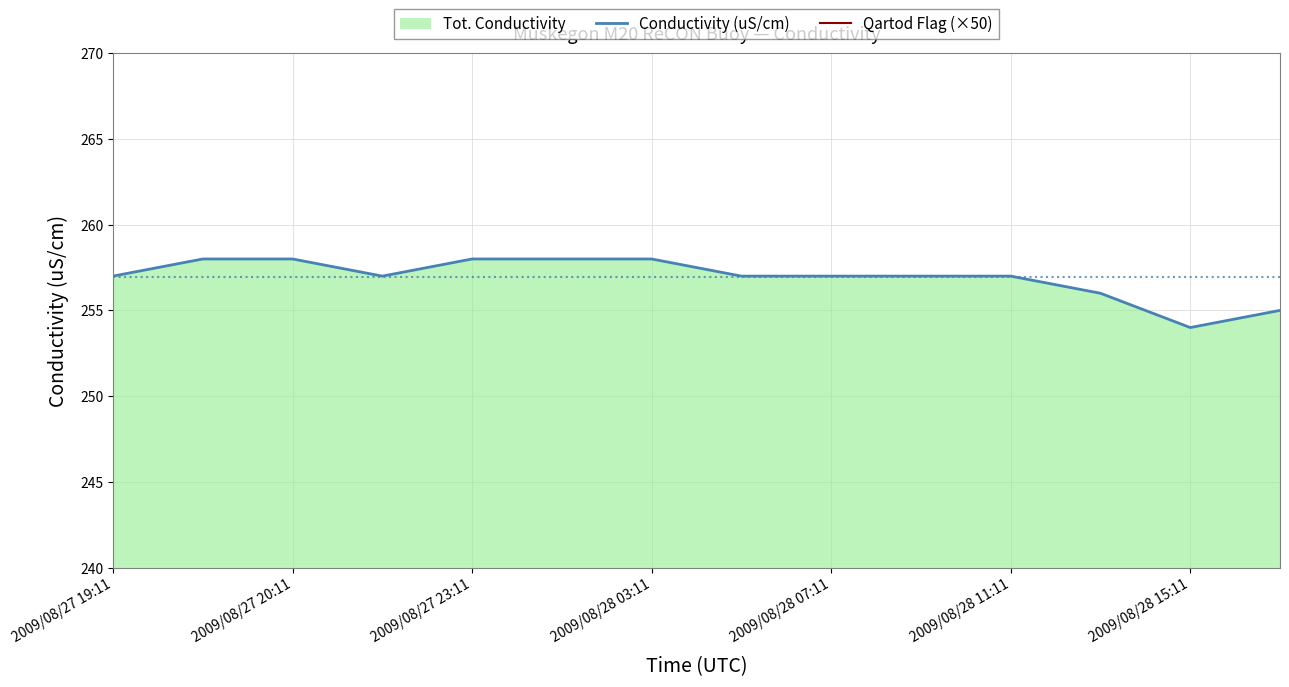

The Conductivity (uS/cm) series shows 258 at 2009/08/28 03:11. True or false?

True